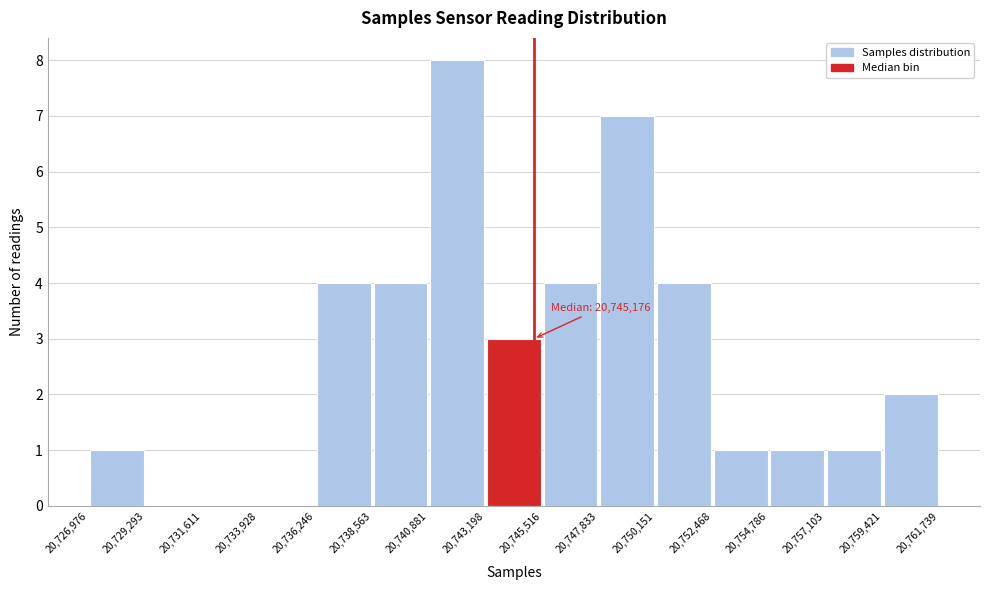

Over which range of the x-axis is the bar tallest?

20,740,881 to 20,743,198